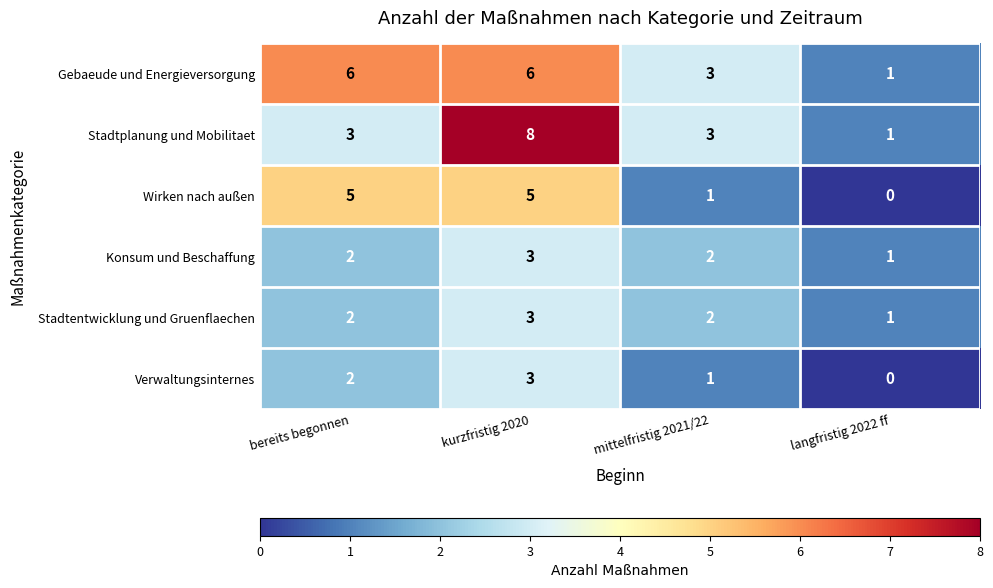

How many data points in Stadtentwicklung und Gruenflaechen are less than 2?

1